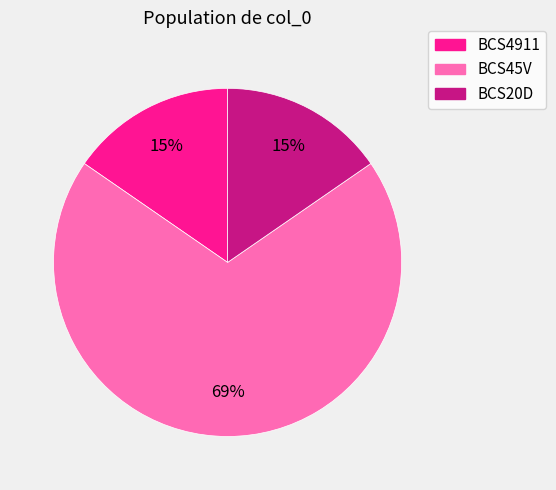

Which slice is the largest?

BCS45V